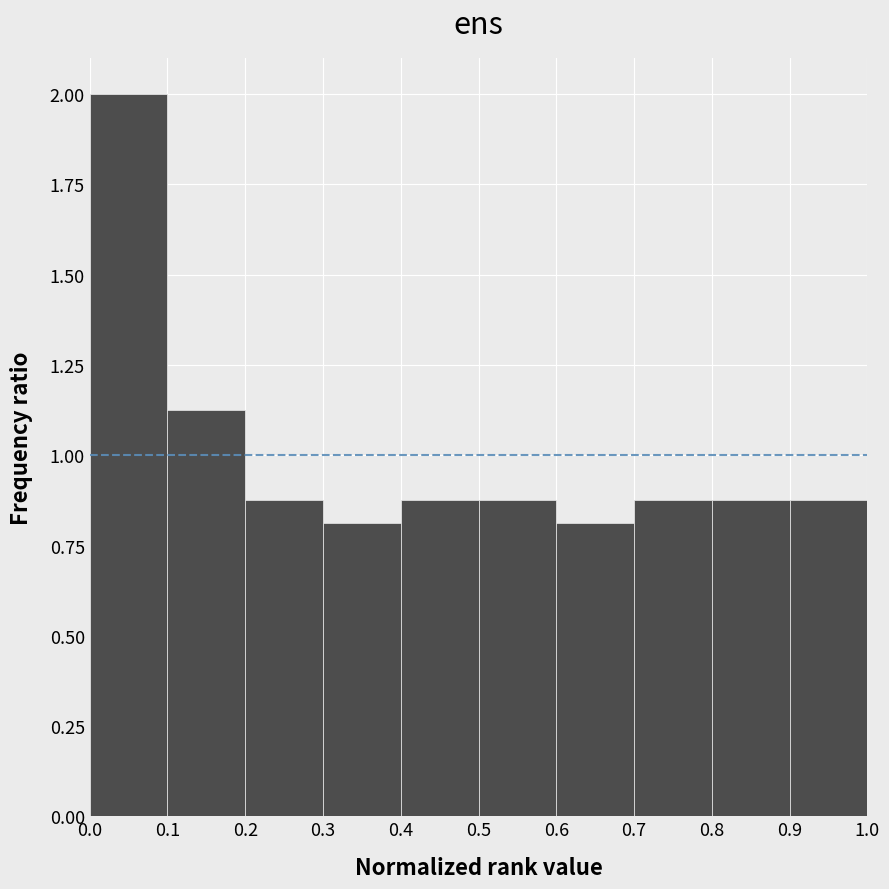

Over which range of the x-axis is the bar tallest?

0.0 to 0.1